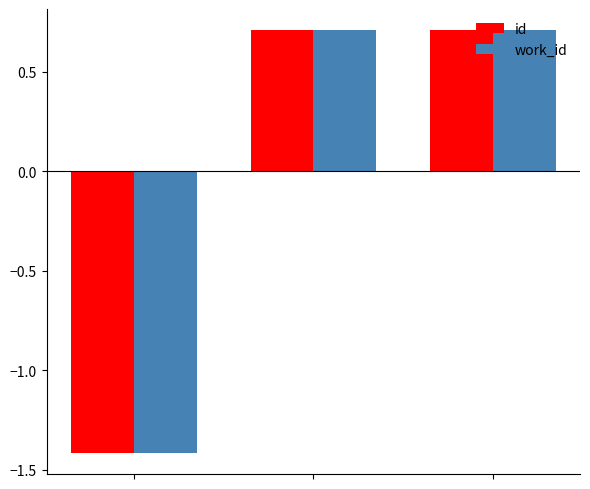

How many values in the work_id series are below 0?

1